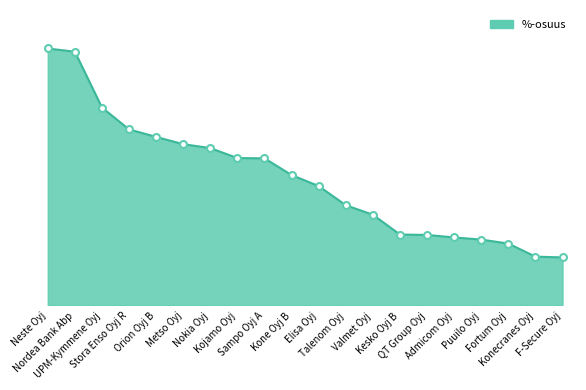

At which category does the chart reach its peak across all series?

Neste Oyj